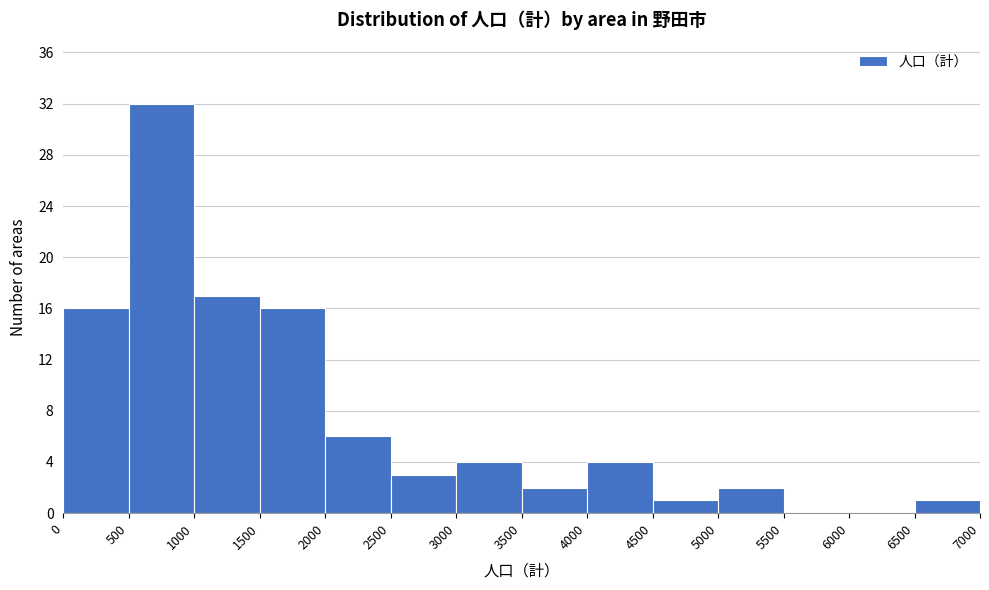

Which range on the x-axis has the tallest bar?

500 to 1000